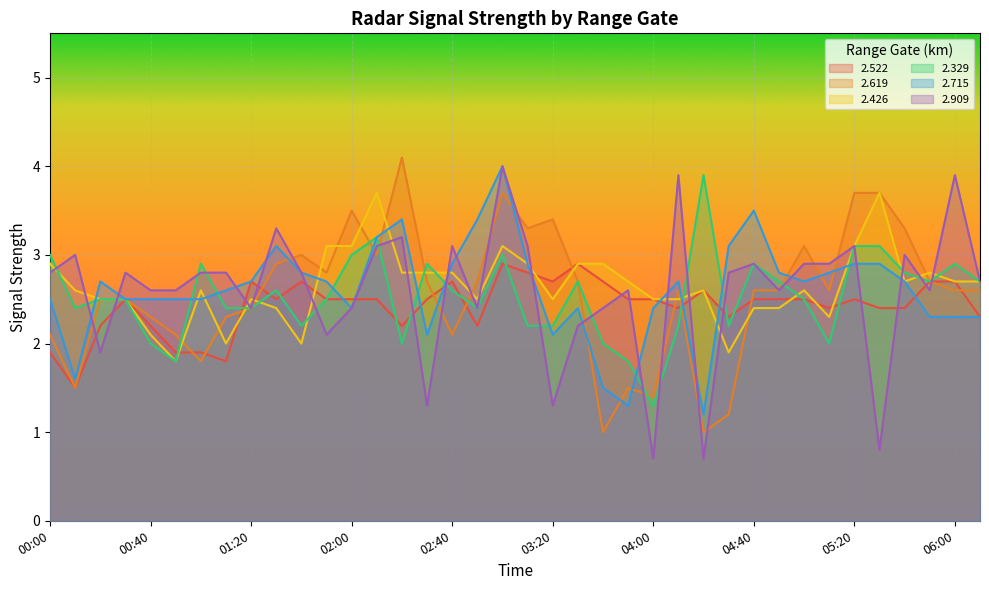

Rank the series by their maximum value, from highest to lowest.

2.619, 2.715, 2.909, 2.329, 2.426, 2.522